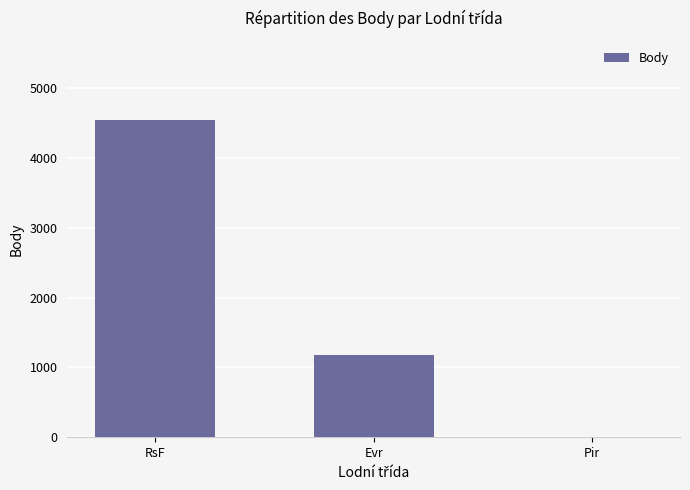

Reading left to right, what are all the values shown in this chart?

4542	1182	0